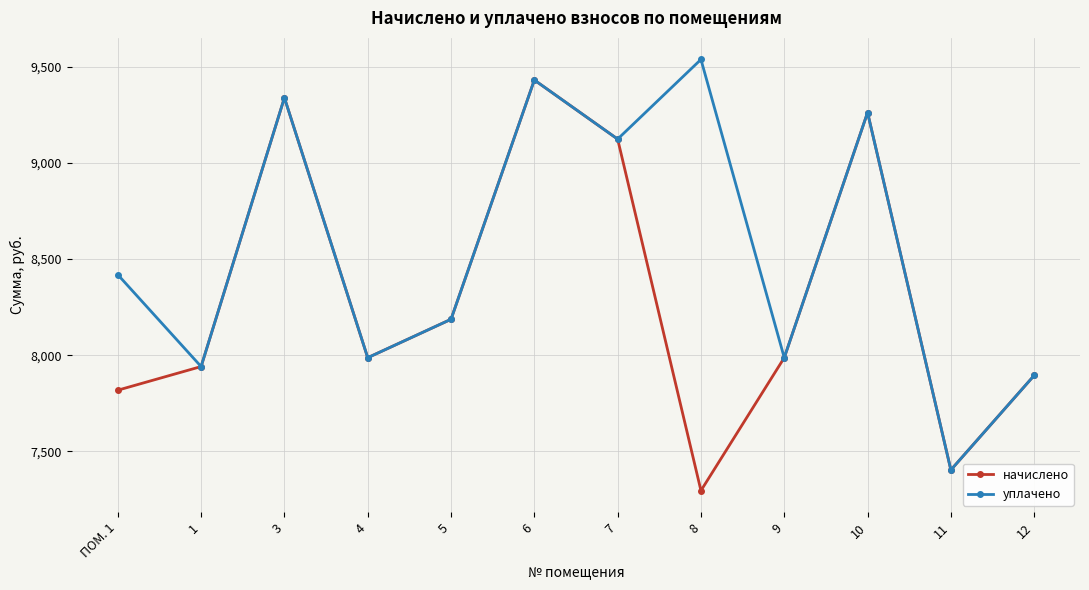

List the series in order of their peak value, highest first.

уплачено, начислено